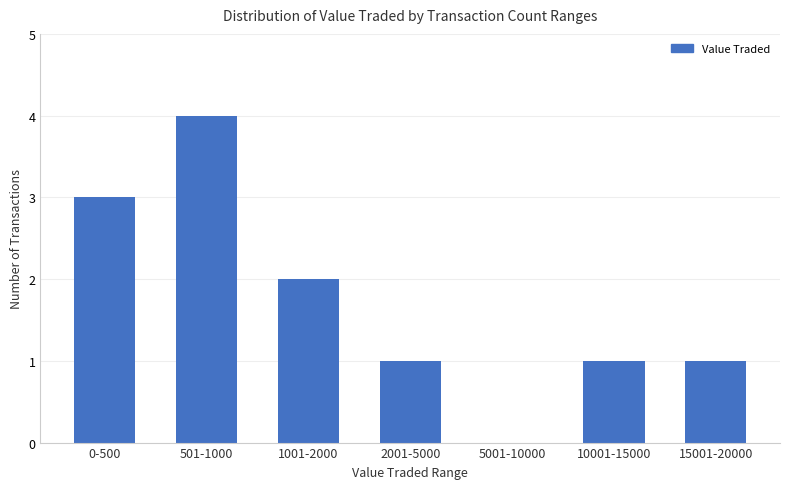

What is the change in value from 0-500 to 15001-20000?

-2